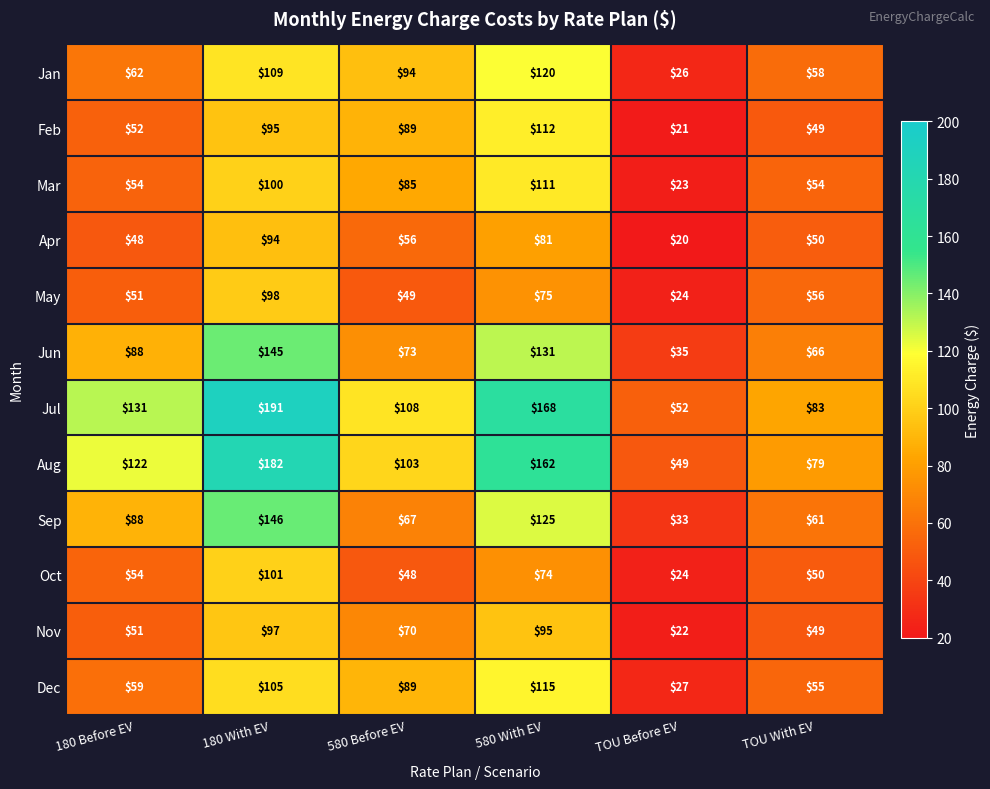

Is it true that Apr equals 133 at 180 With EV?

False